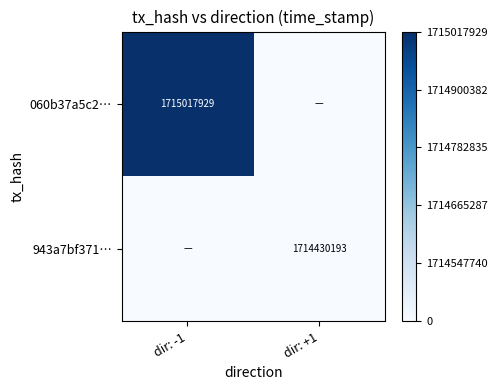

The 943a7bf371… series shows 428372599 at dir: +1. True or false?

False